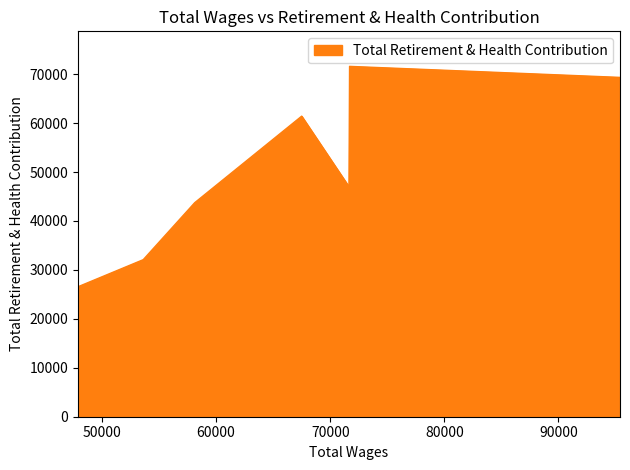

Is it true that the value at 71647.31 is 23194?

False